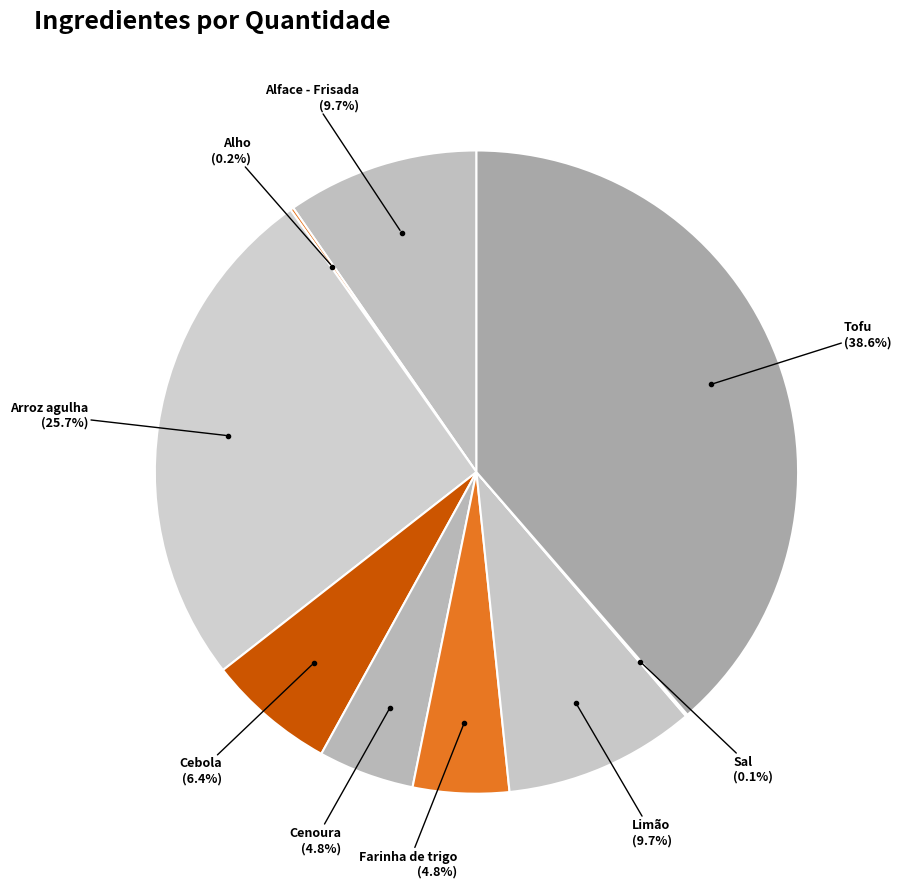

What percentage is NOT represented by Cenoura?

95.2%